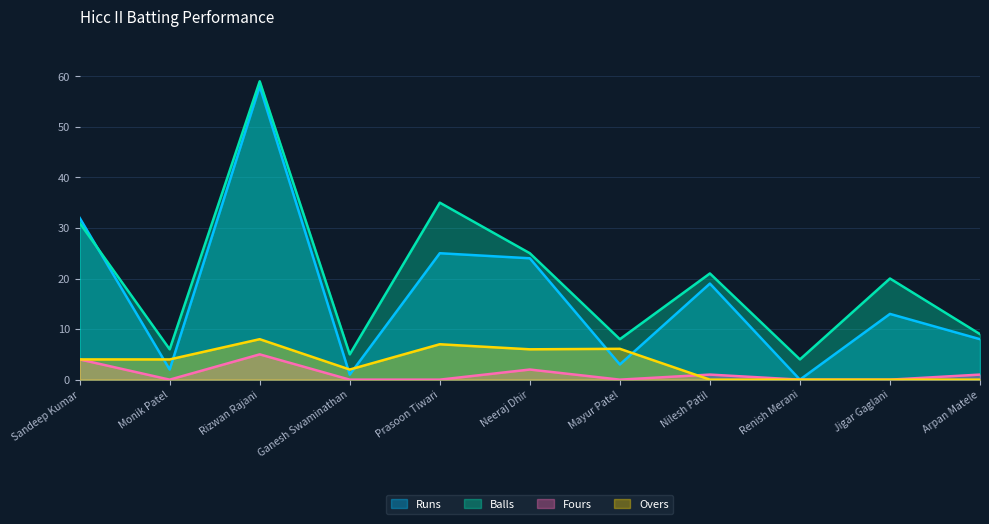

How many intersections are there between Balls and Runs?

1